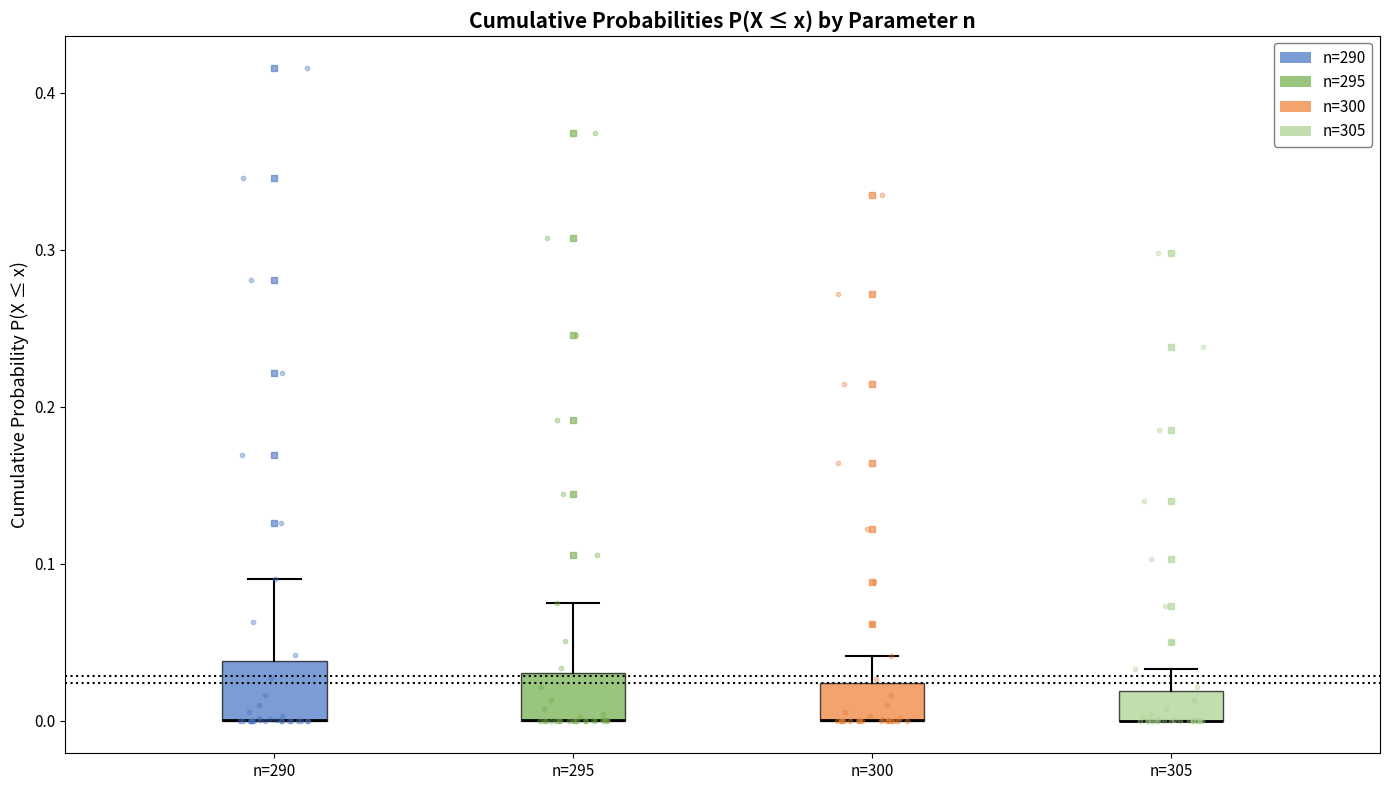

Reading left to right, read every box against the y-axis: the position of its median line, the range the box covers, and the ends of its whiskers. The values are not printed on the chart, so give them approximately, as read against the axis.

n=290: median 0.00 (drawn on the box's lower edge), box 0.00 to 0.04, whiskers 0.00 to 0.09
n=295: median 0.00 (drawn on the box's lower edge), box 0.00 to 0.03, whiskers 0.00 to 0.07
n=300: median 0.00 (drawn on the box's lower edge), box 0.00 to 0.02, whiskers 0.00 to 0.04
n=305: median 0.00 (drawn on the box's lower edge), box 0.00 to 0.02, whiskers 0.00 to 0.03